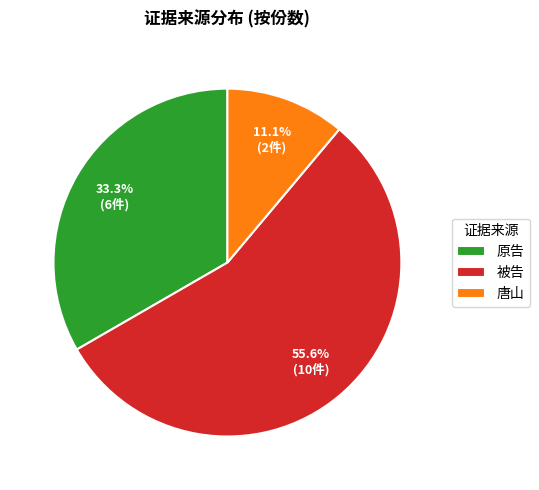

Combined, what portion of the pie is 被告 and 原告?

88.9%